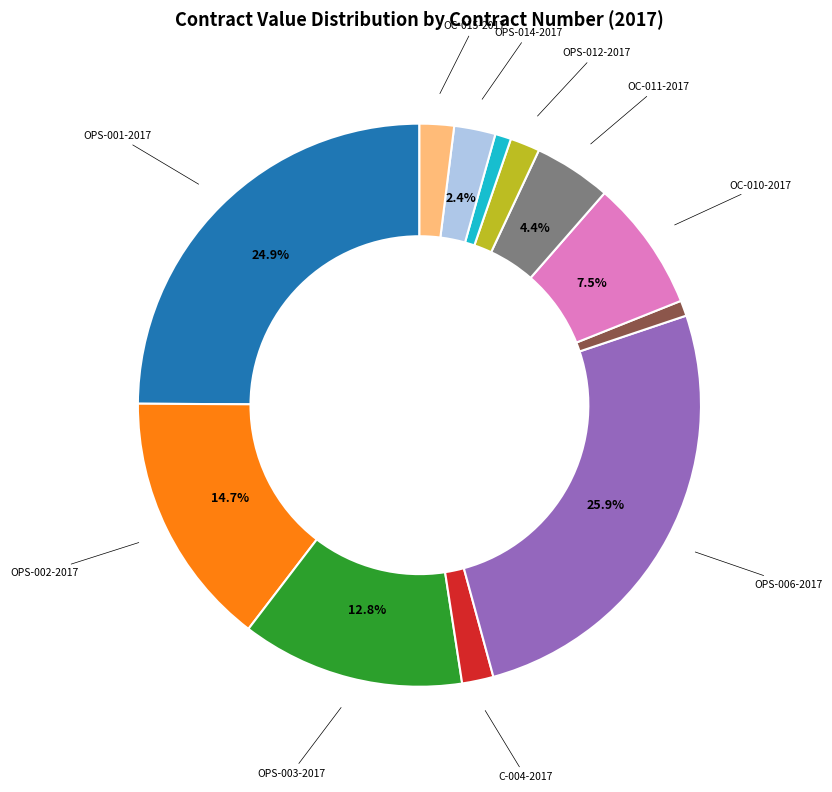

Does any single category account for the majority?

No